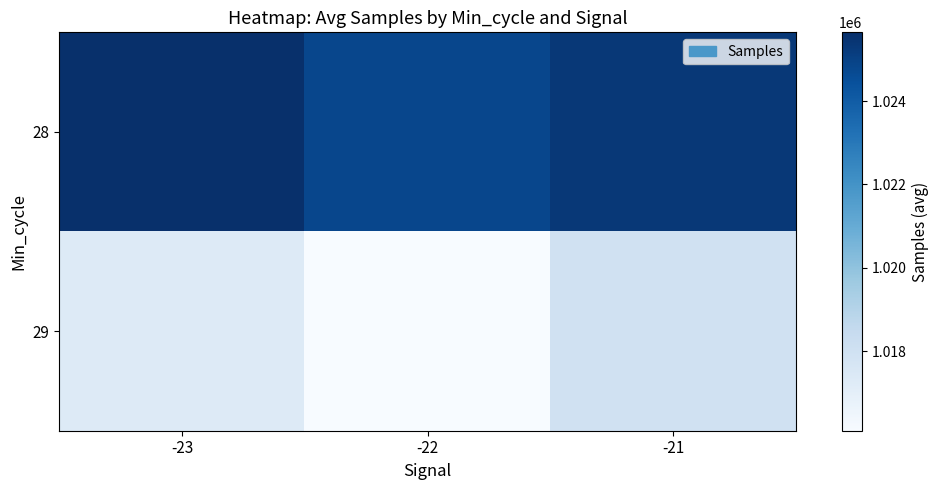

List the series in order of their overall mean, lowest first.

29, 28